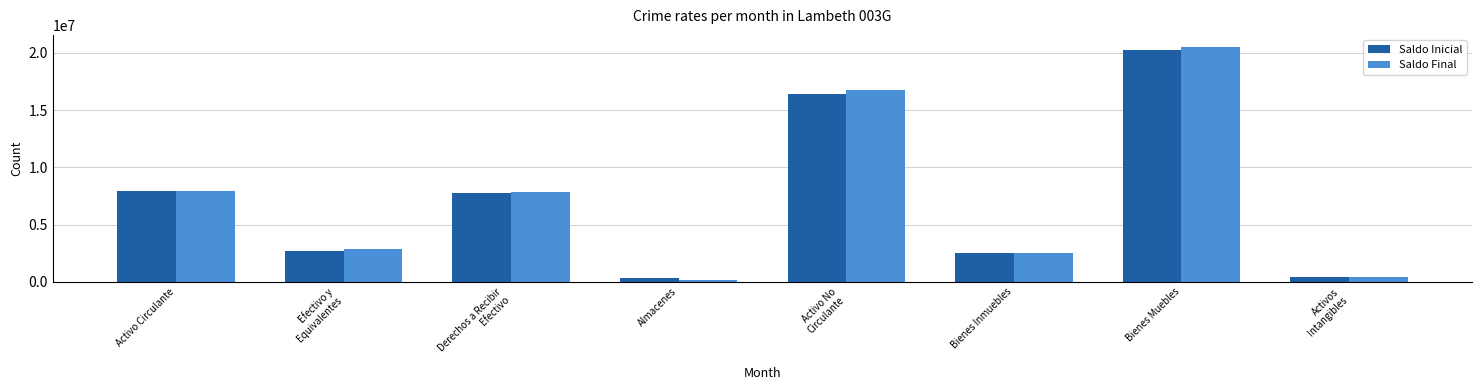

The value of Saldo Final at Derechos a Recibir
Efectivo is 7870783.2. True or false?

True